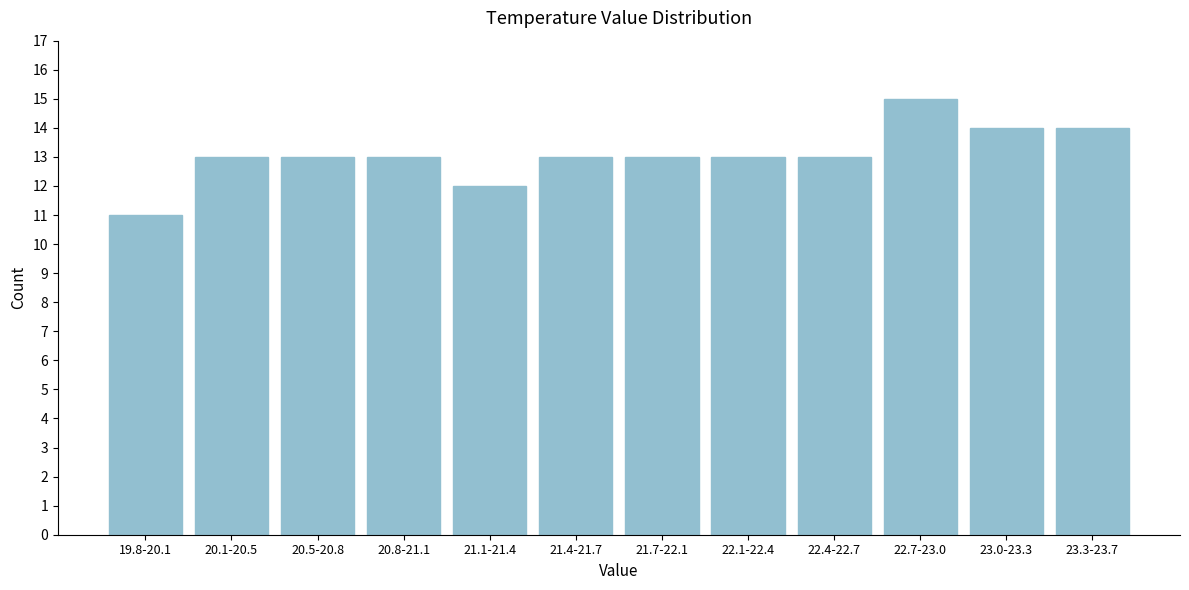

Reading right to left, transcribe all the data shown in this chart.

14	14	15	13	13	13	13	12	13	13	13	11